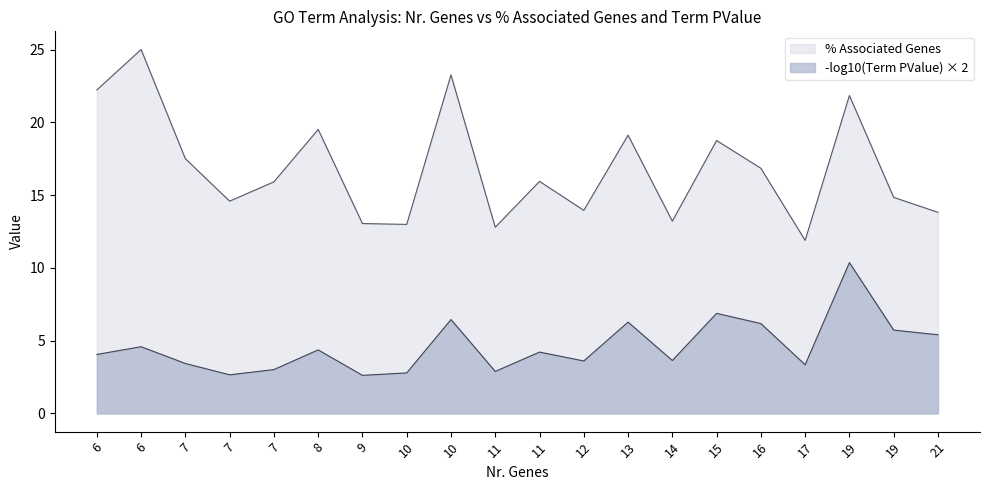

What is the sum of all values?

337.0